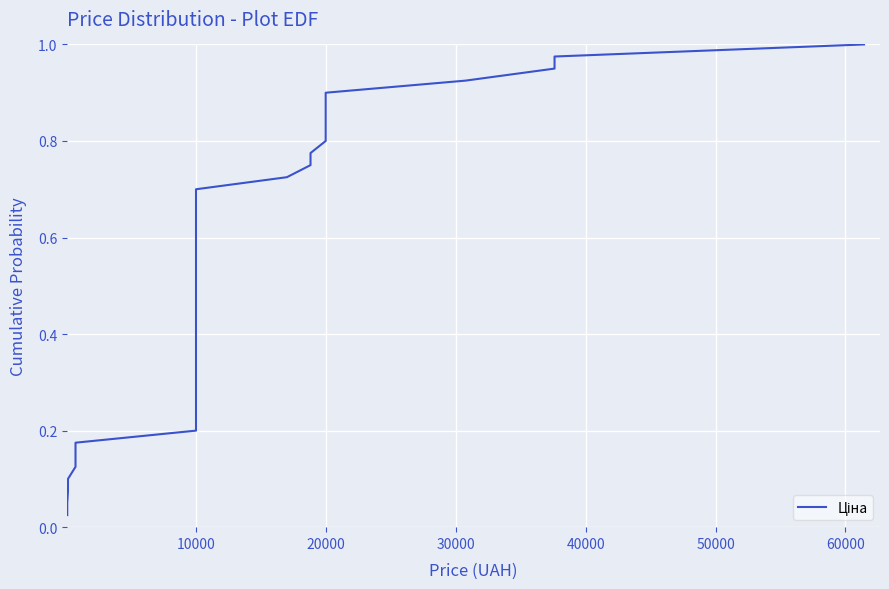

True or false: the data has more than 0 interior local peaks.

False